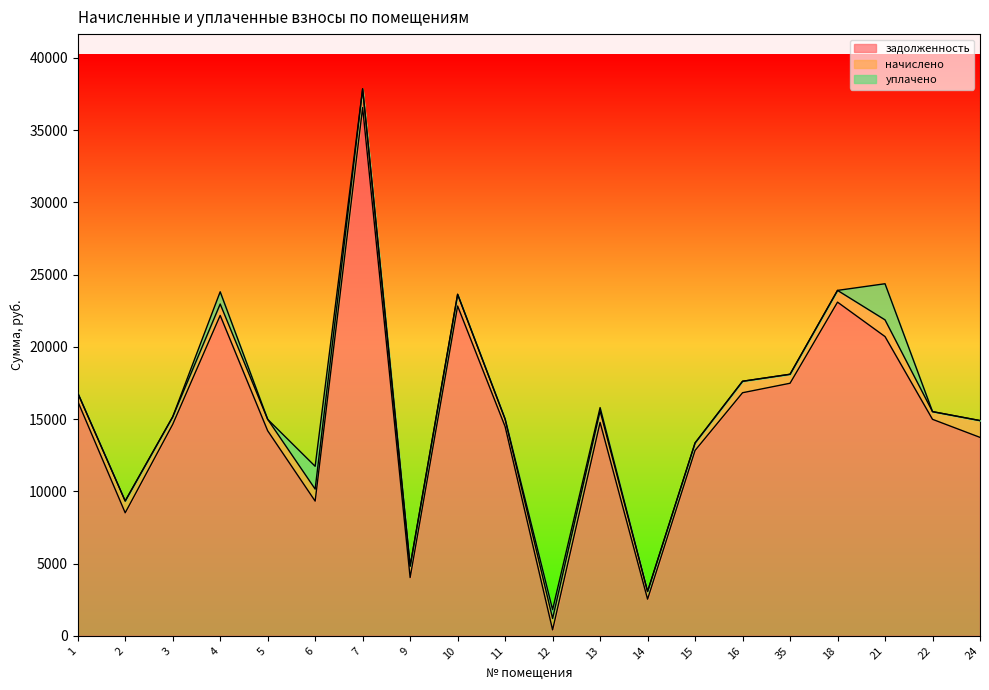

What position from the right is 15?

7